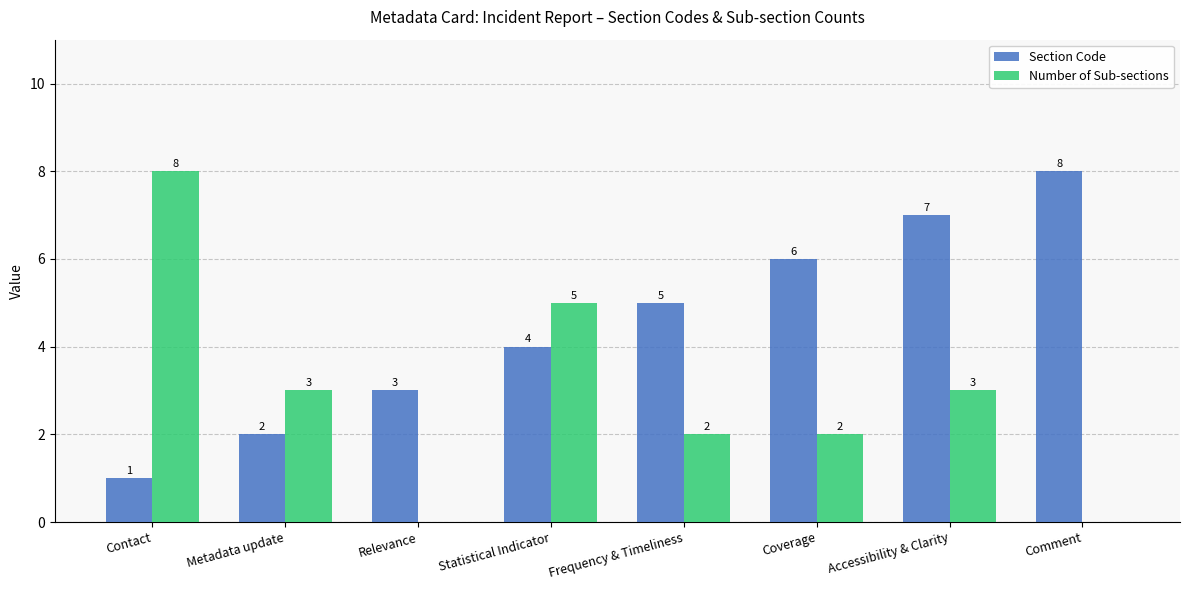

The Section Code series shows 2 at Contact. True or false?

False